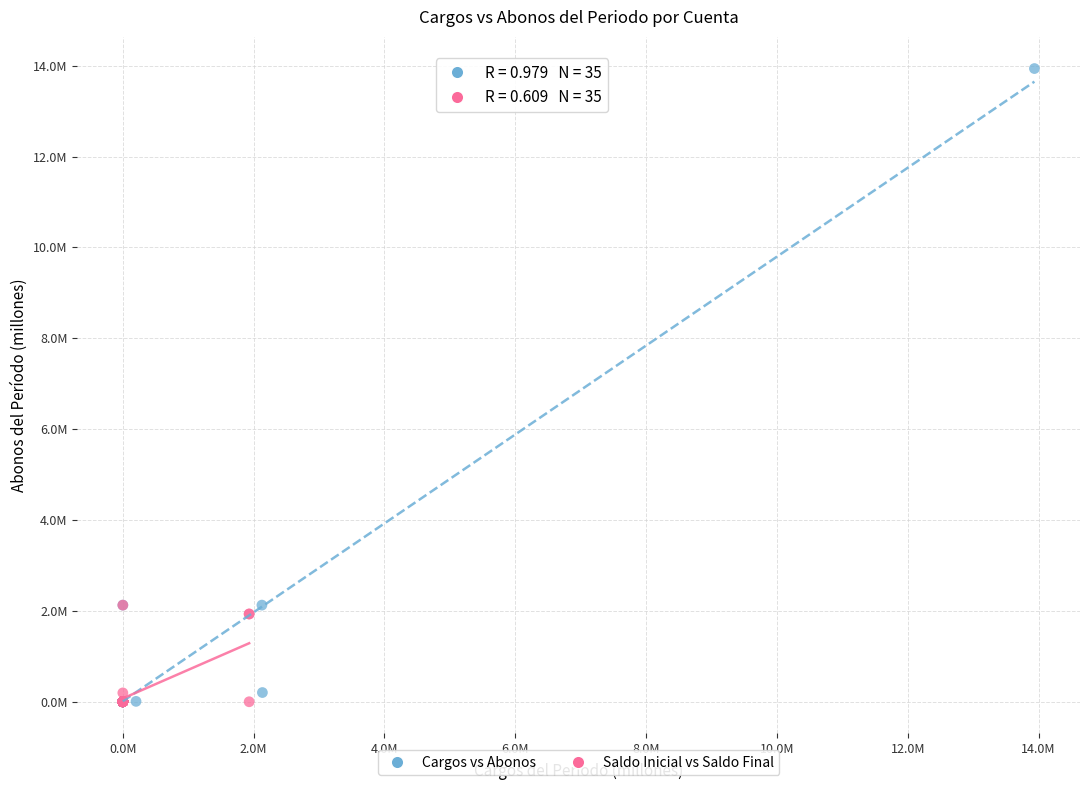

What are all the series names shown in the legend?

Cargos vs Abonos, Saldo Inicial vs Saldo Final